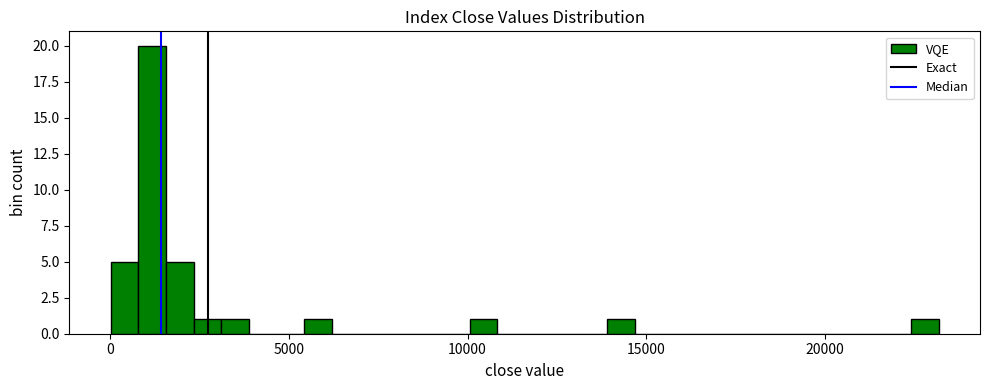

Around what value on the x-axis is the tallest bar? Give the approximate position of its centre, as read against the axis.

1000